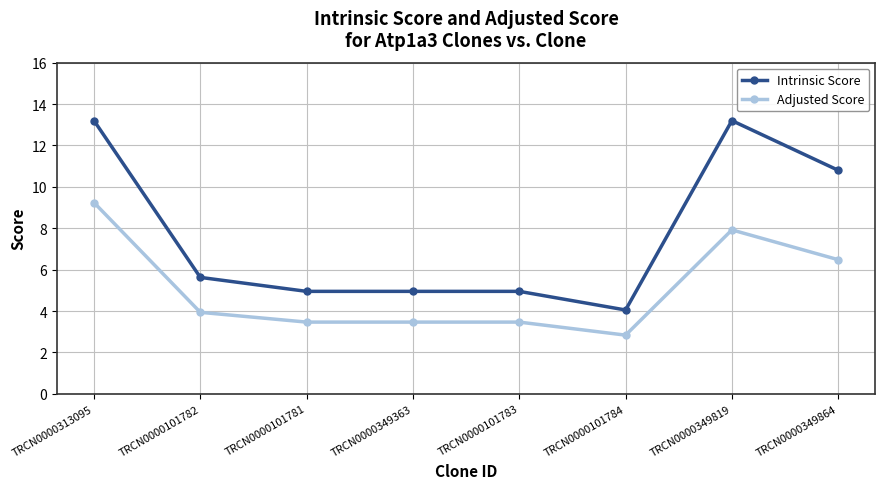

The Intrinsic Score series shows 7.9 at TRCN0000101781. True or false?

False